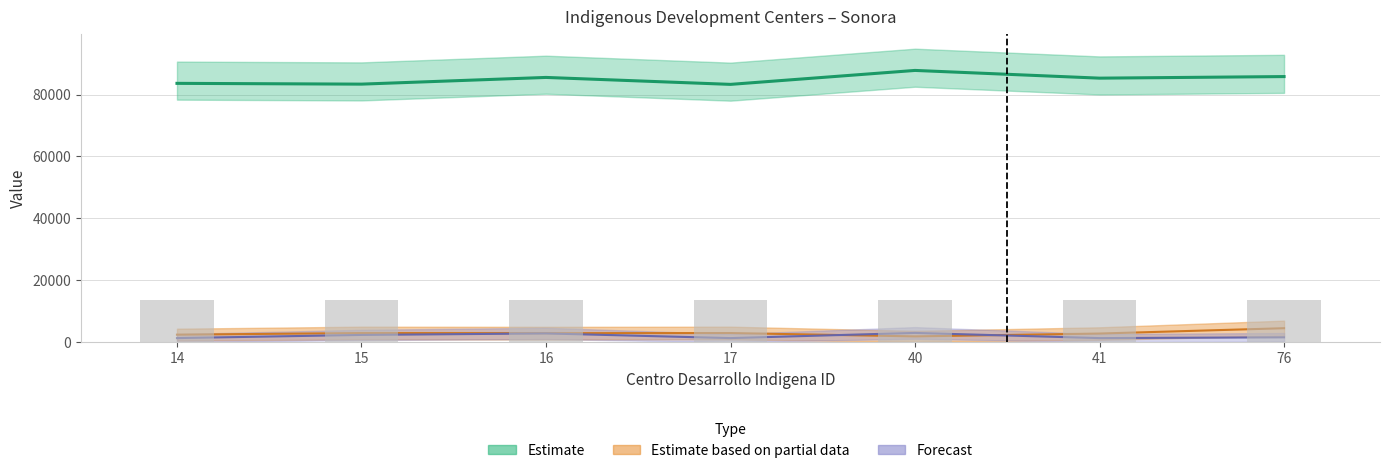

At which category is the sum across all series the highest?

40